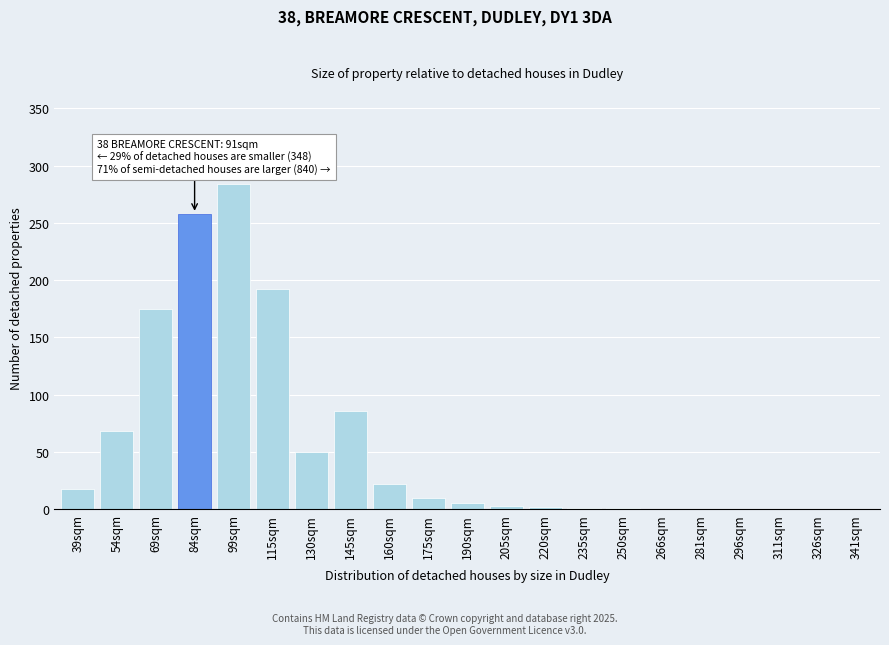

What is the sum of all values?

1175